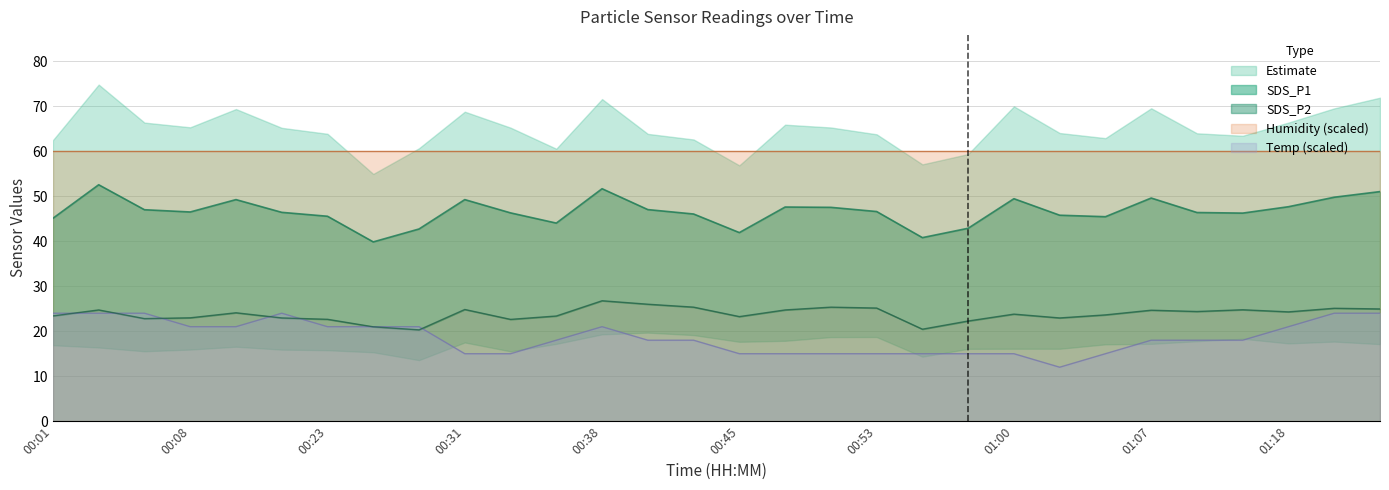

True or false: SDS_P2 has more than 0 interior local peaks.

True